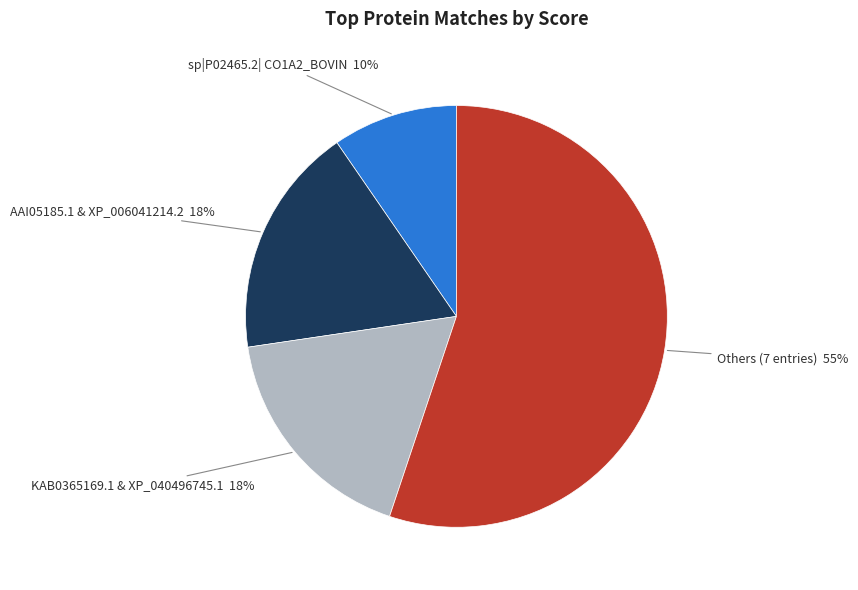

Does any single category account for the majority?

Yes